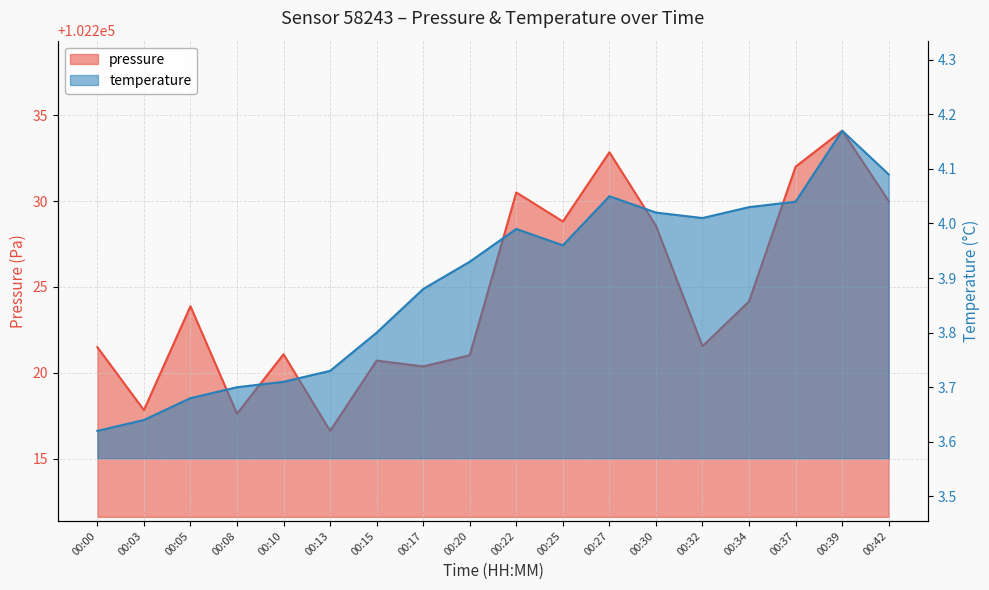

Is it true that pressure equals 102220.7 at 00:15?

True